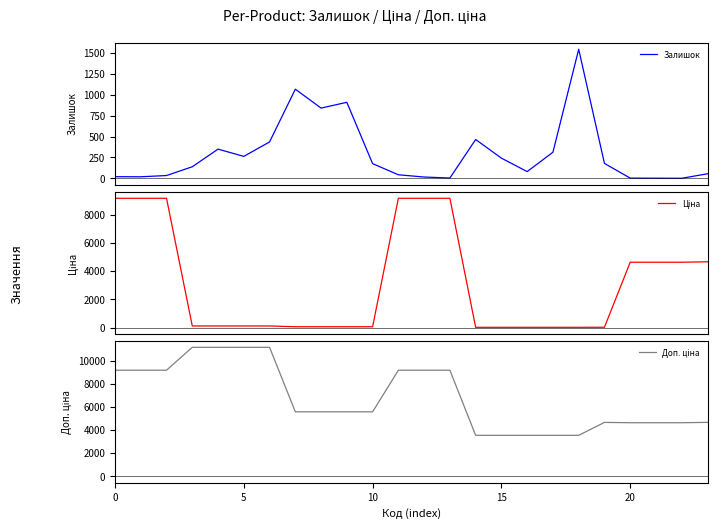

The Ціна series shows 15.8 at 18. True or false?

True